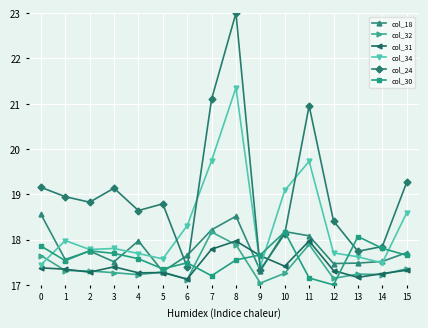

What is the smallest value displayed?

17.0